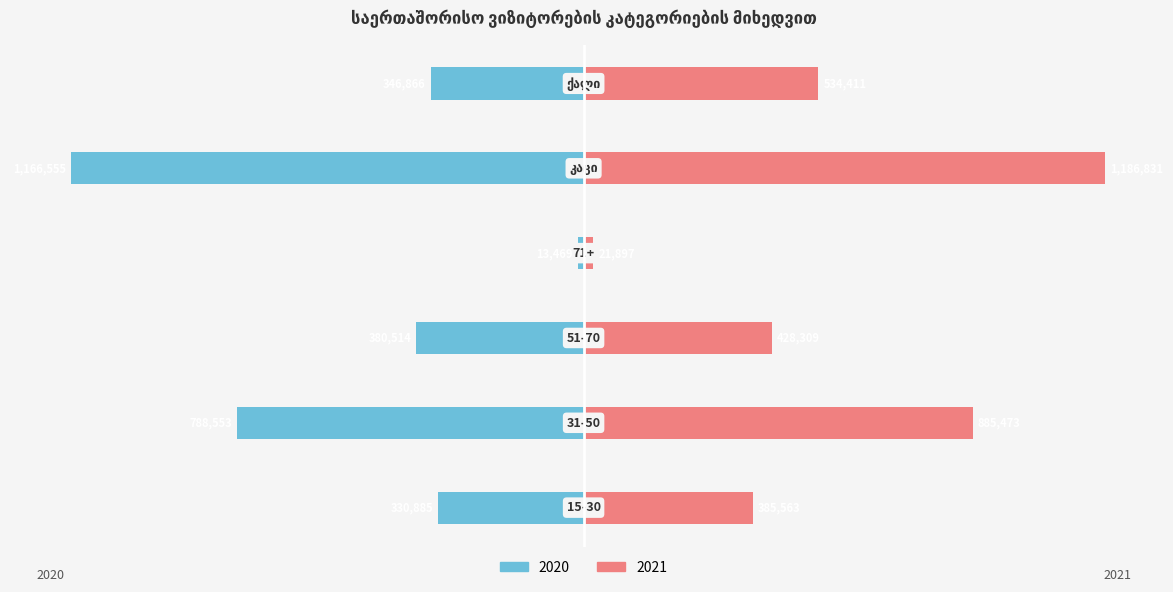

Which series has the largest total across all categories?

2021